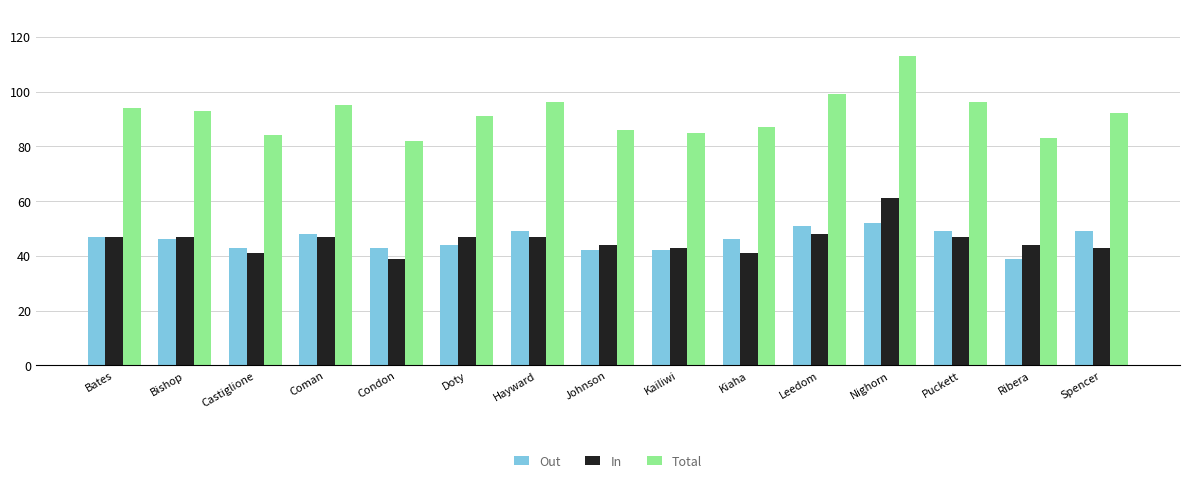

What is the lowest value of the In series?

39